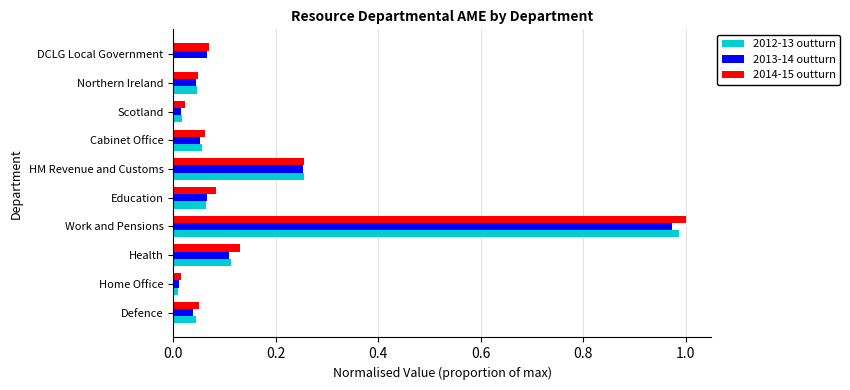

True or false: 2012-13 outturn has a value of 0.1 at HM Revenue and Customs.

False